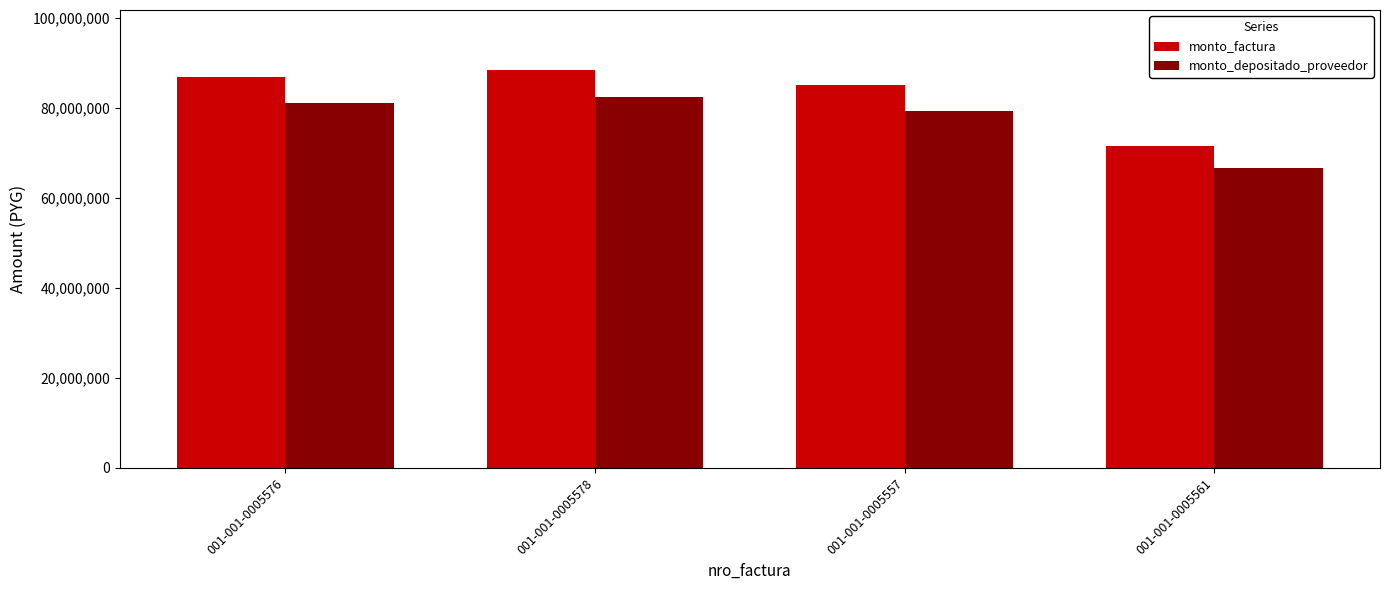

At which label does monto_depositado_proveedor reach its peak?

001-001-0005578